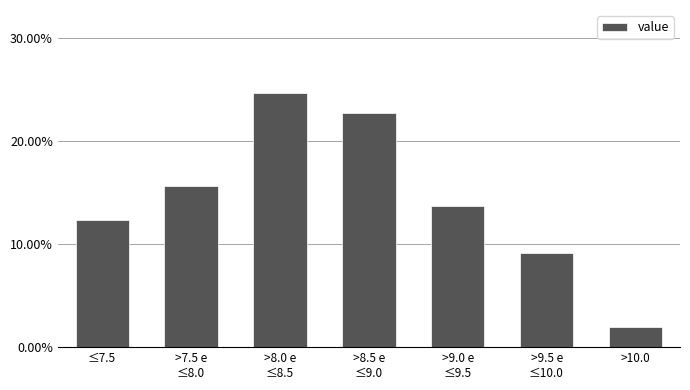

Reading left to right, extract all data points from this chart.

12.3	15.6	24.7	22.7	13.6	9.1	1.9